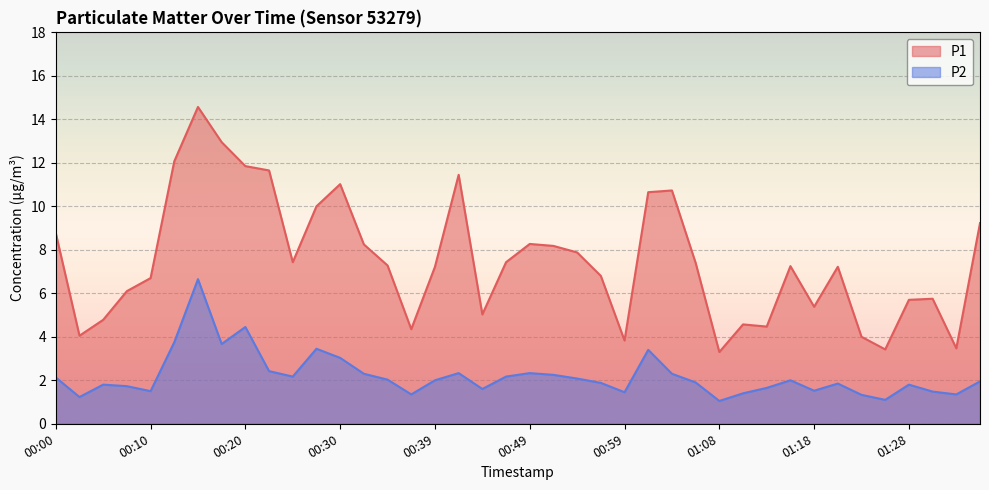

How many data points in P2 are less than 2?

20